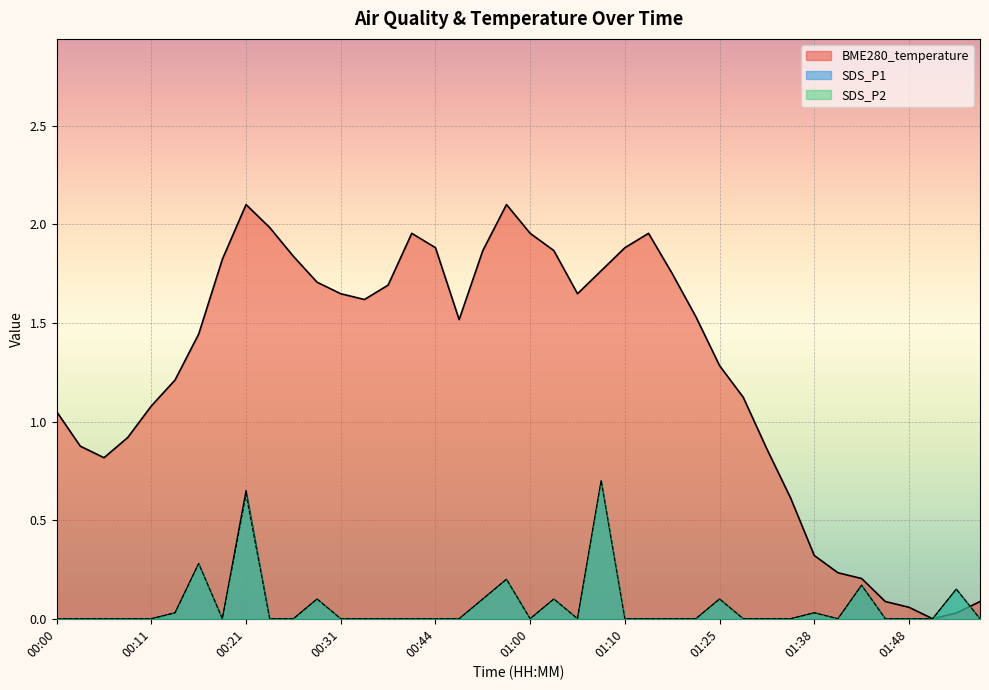

Reading left to right, extract all data points from this chart.

BME280_temperature: 1.0	0.9	0.8	0.9	1.1	1.2	1.4	1.8	2.1	2.0	1.8	1.7	1.6	1.6	1.7	2.0	1.9	1.5	1.9	2.1	2.0	1.9	1.6	1.8	1.9	2.0	1.8	1.5	1.3	1.1	0.9	0.6	0.3	0.2	0.2	0.1	0.1	0.0	0.0	0.1
SDS_P1: 0.0	0.0	0.0	0.0	0.0	0.0	0.3	0.0	0.7	0.0	0.0	0.1	0.0	0.0	0.0	0.0	0.0	0.0	0.1	0.2	0.0	0.1	0.0	0.7	0.0	0.0	0.0	0.0	0.1	0.0	0.0	0.0	0.0	0.0	0.2	0.0	0.0	0.0	0.1	0.0
SDS_P2: 0.0	0.0	0.0	0.0	0.0	0.0	0.3	0.0	0.6	0.0	0.0	0.1	0.0	0.0	0.0	0.0	0.0	0.0	0.1	0.2	0.0	0.1	0.0	0.7	0.0	0.0	0.0	0.0	0.1	0.0	0.0	0.0	0.0	0.0	0.2	0.0	0.0	0.0	0.1	0.0